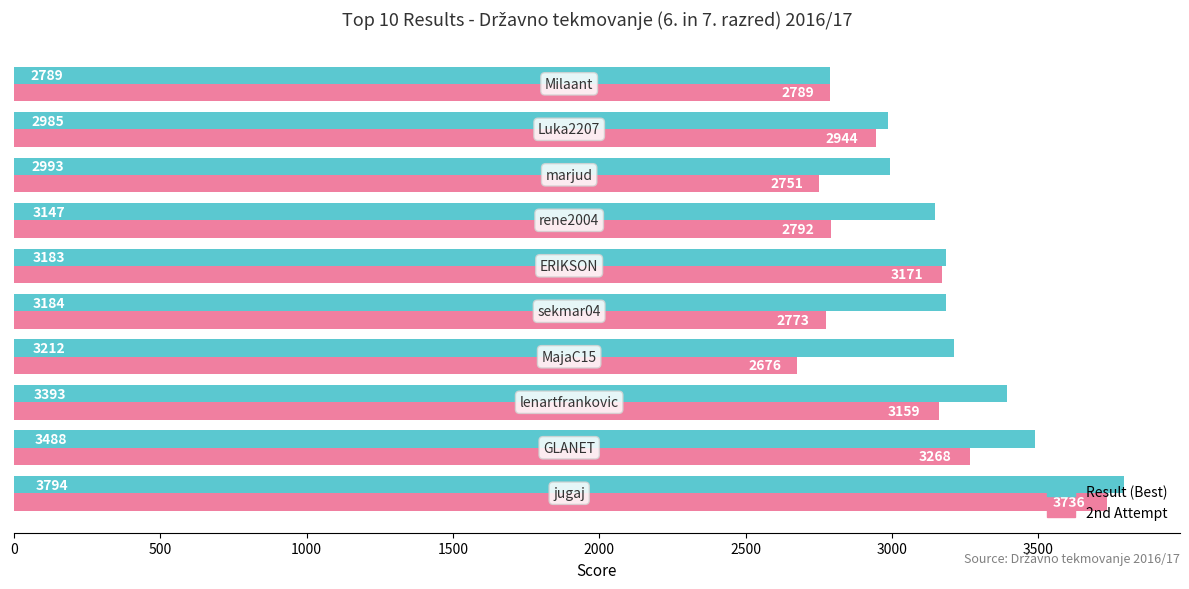

What is the minimum value for Result (Best)?

2789